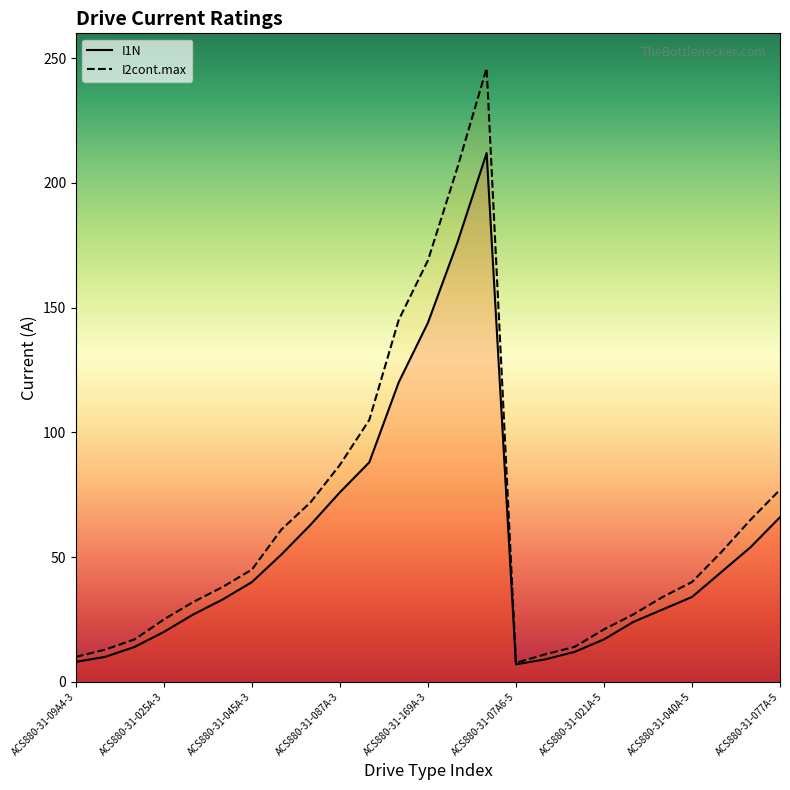

Rank the series by their maximum value, from lowest to highest.

I1N, I2cont.max